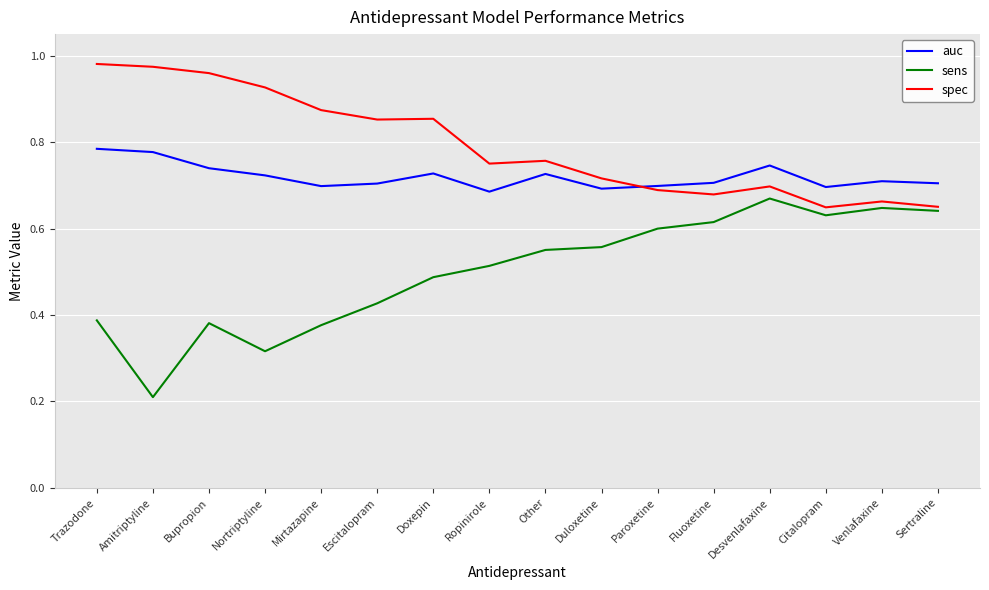

Which category has the lowest value across all series?

Amitriptyline